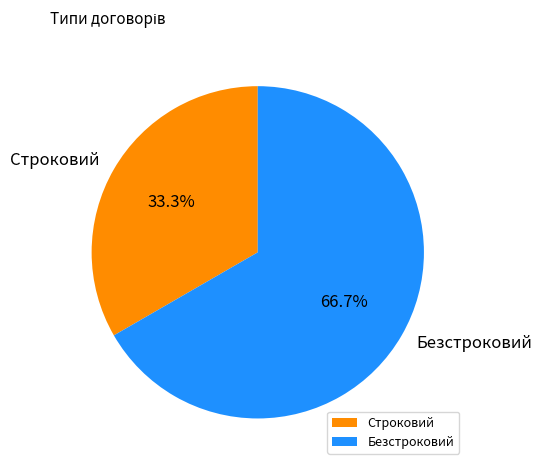

Count the number of slices in the pie.

2